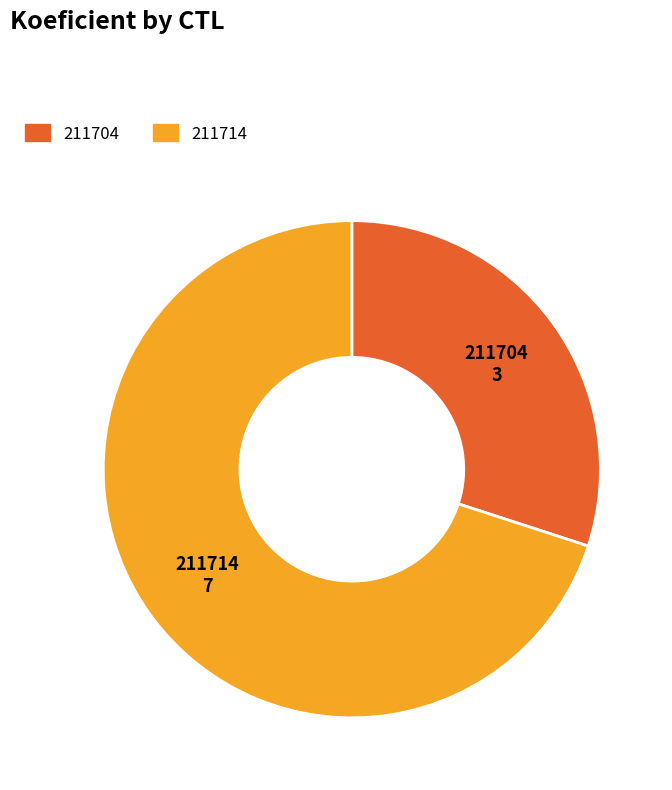

Count the number of slices in the pie.

2